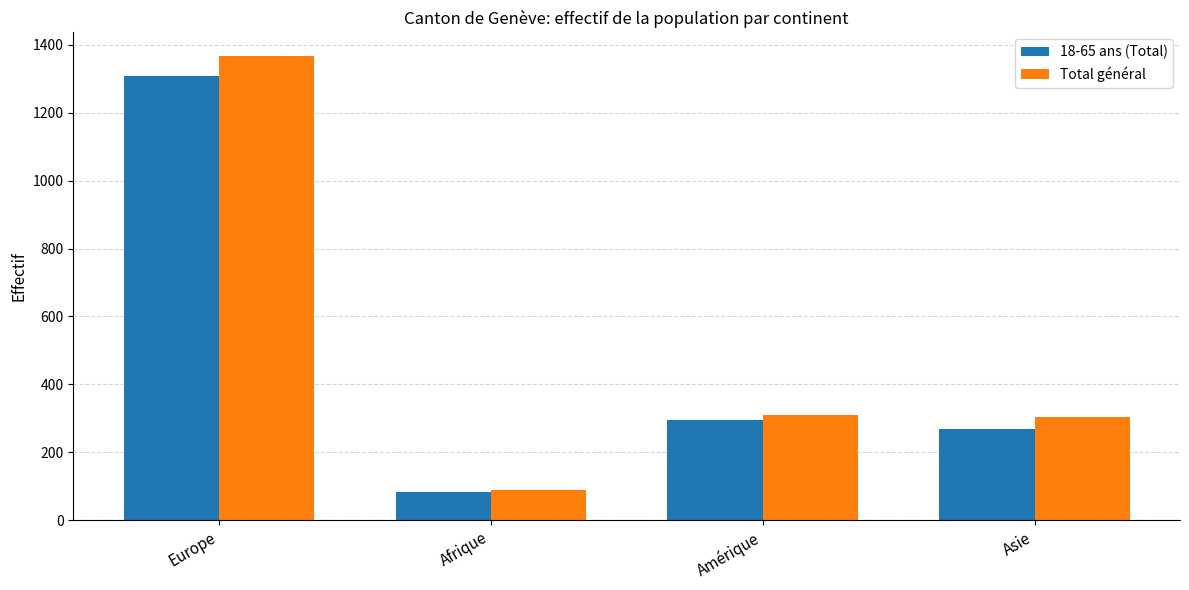

What are all the series names shown in the legend?

18-65 ans (Total), Total général